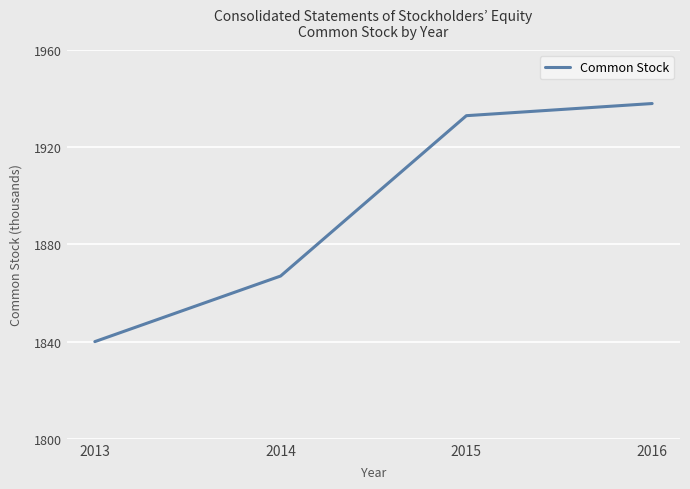

What is the approximate value at 2016, to the nearest 10?

1940